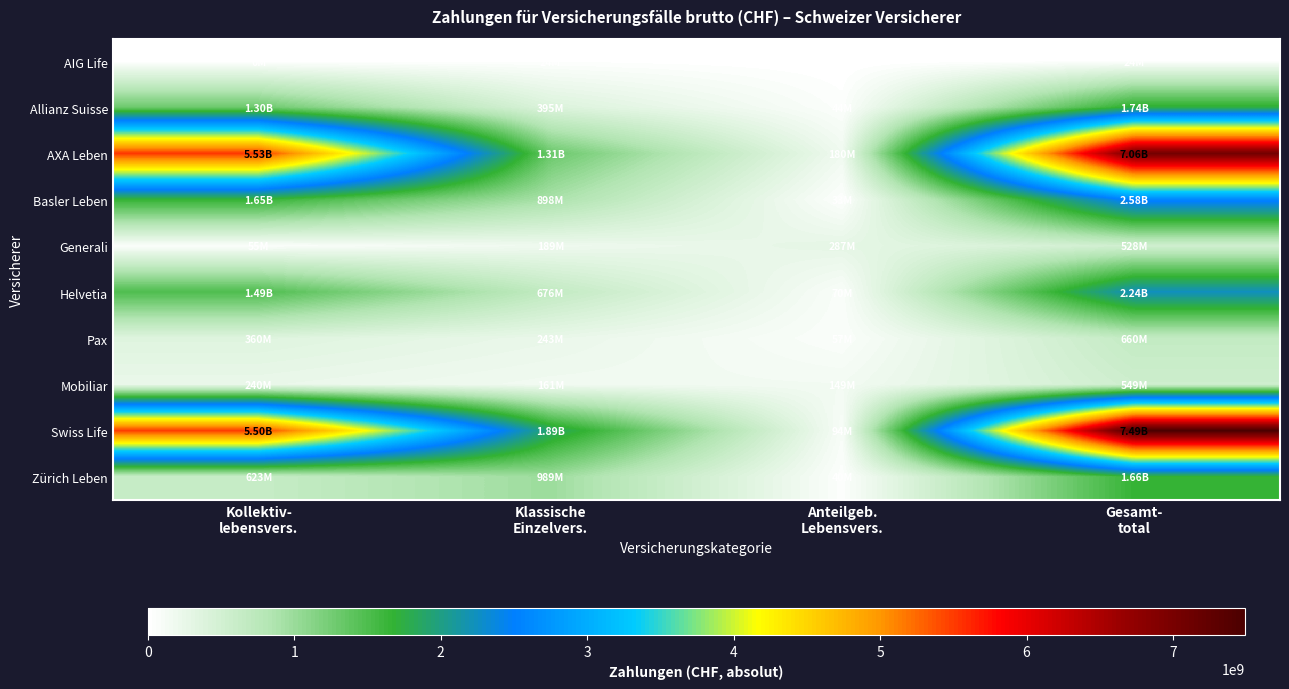

Which series has the widest spread of values?

Swiss Life